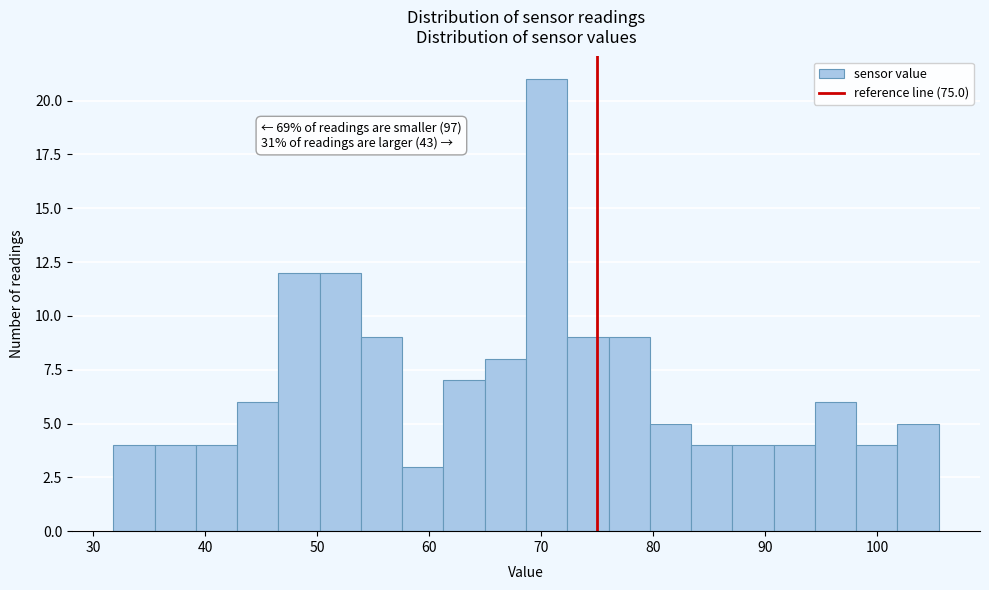

Read against the x-axis, roughly where is the centre of the tallest bar?

70